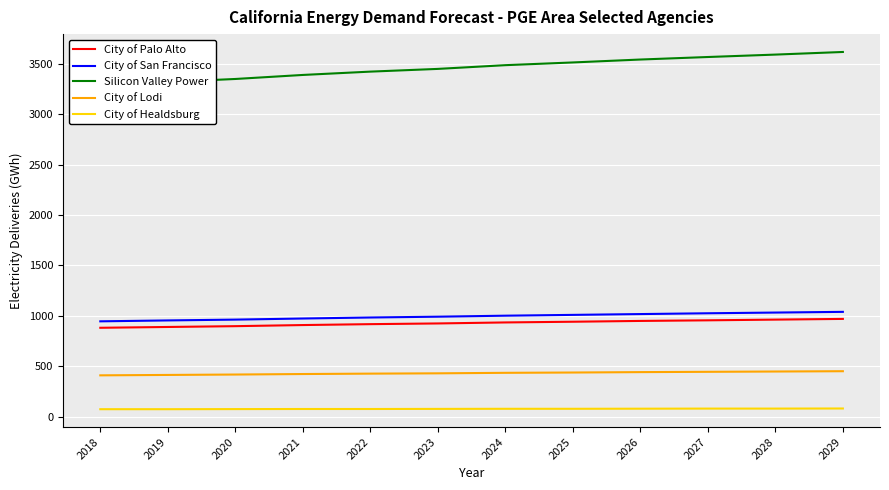

At which label is City of Healdsburg closest to 76?

2023